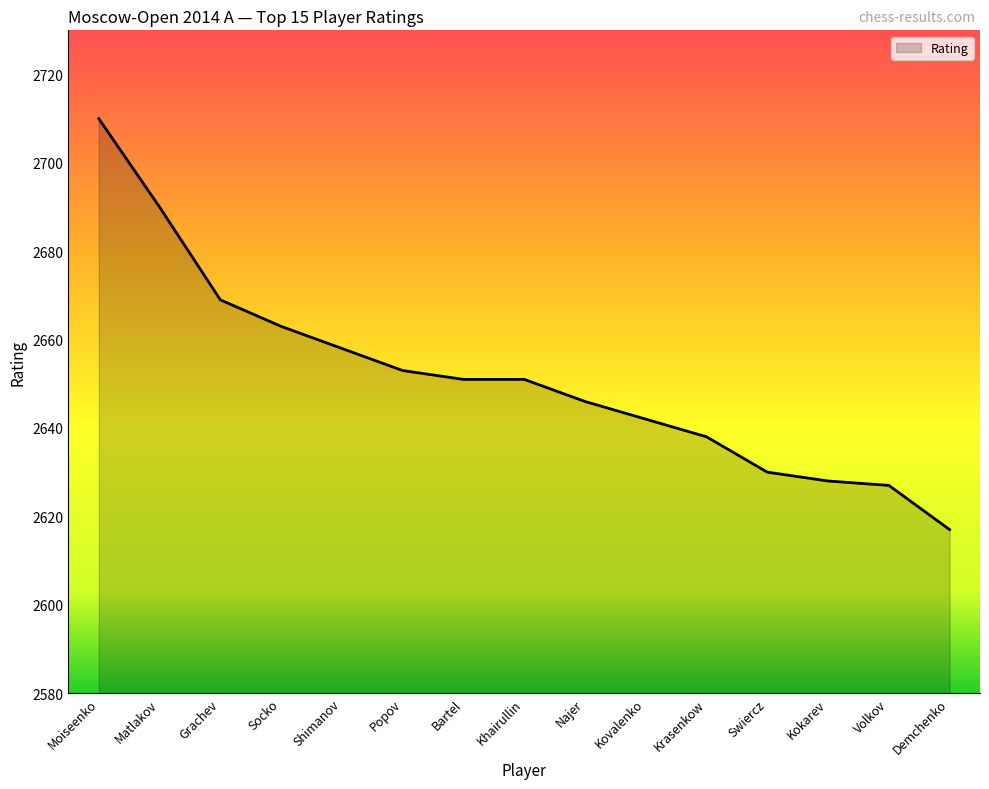

What position from the left is Swiercz?

12